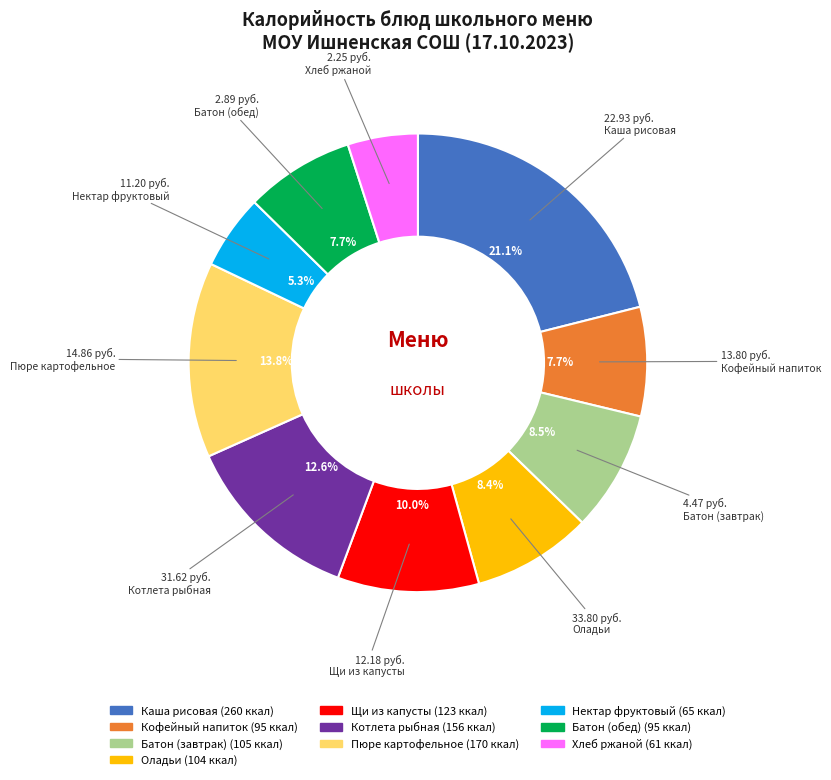

Combined, do Батон (обед) and Котлета рыбная account for over 50%?

No